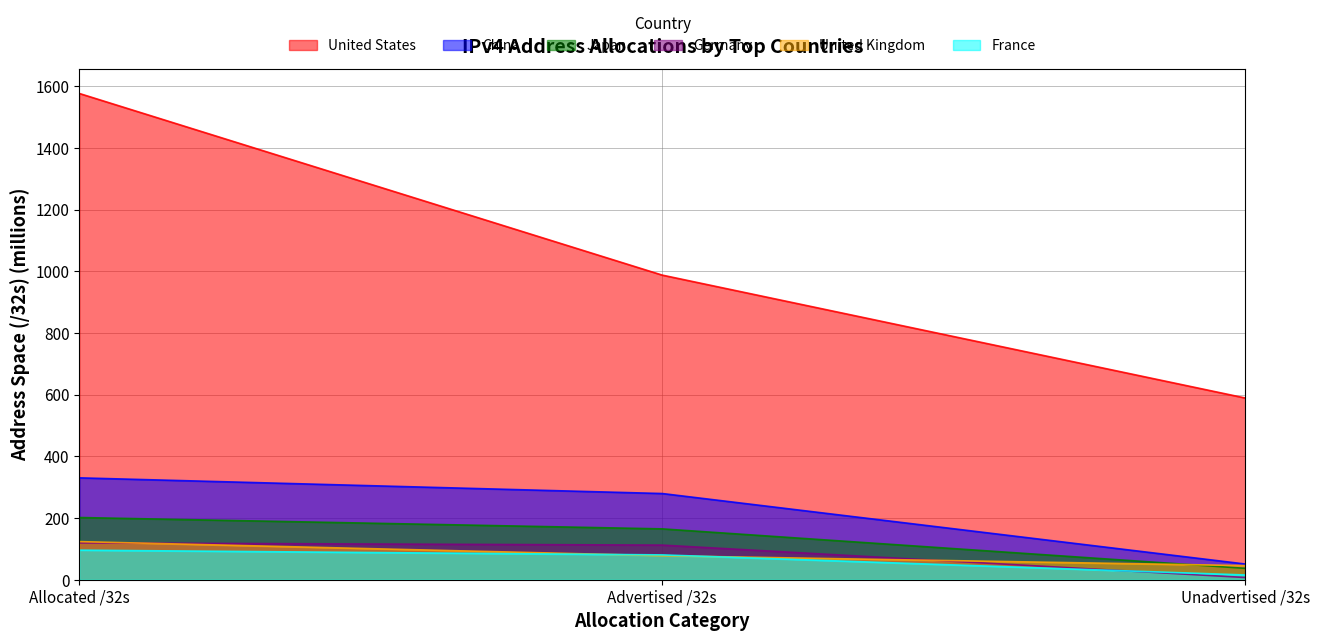

Which category has the highest value in the China series?

Allocated /32s